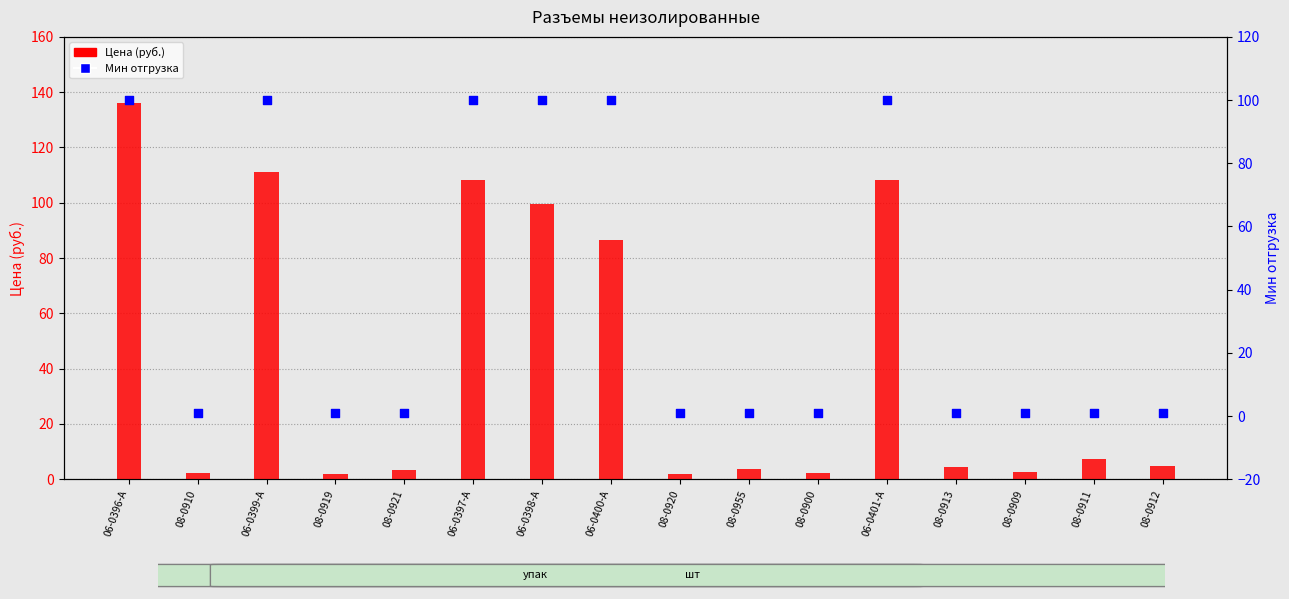

Which series reaches the minimum Y coordinate?

Мин отгрузка